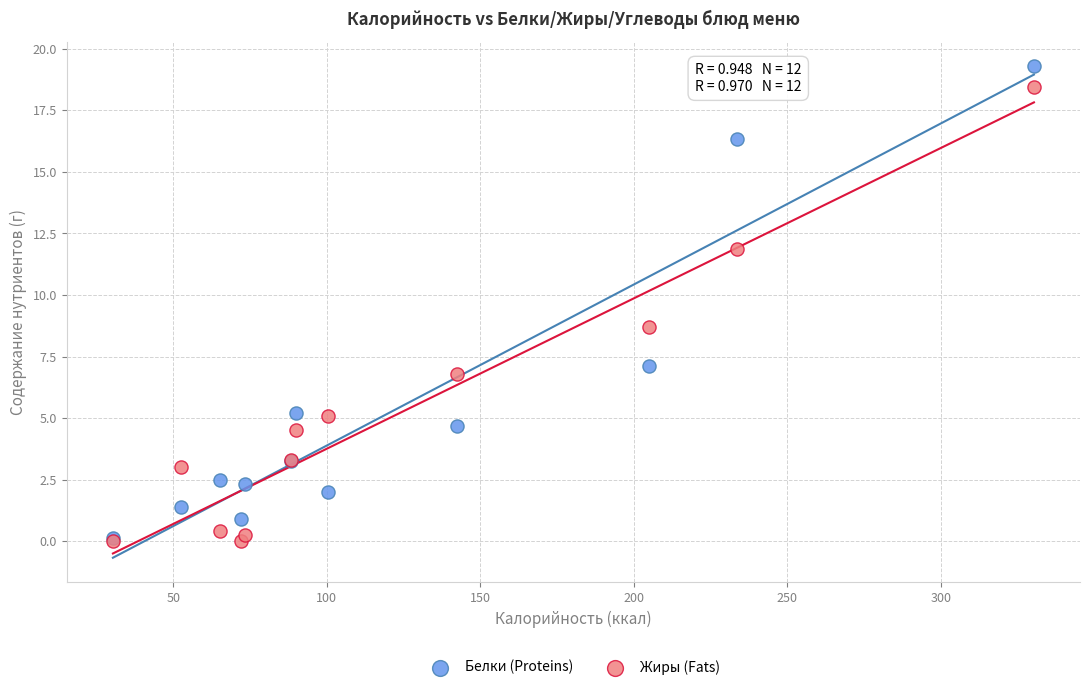

What are all the series names shown in the legend?

Белки (Proteins), Жиры (Fats)